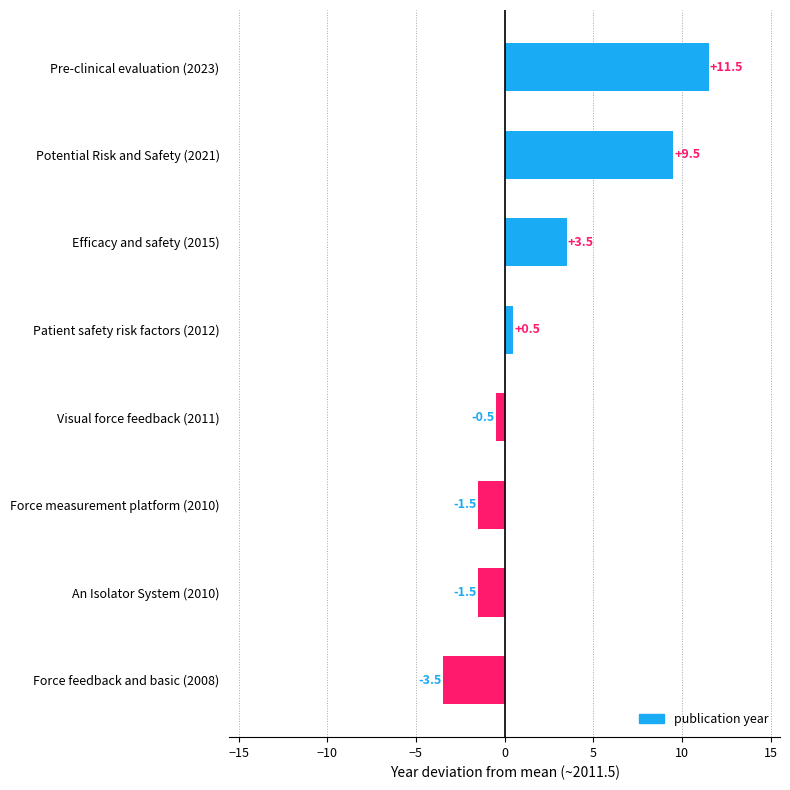

What is the difference between the values at Visual force feedback (2011) and Efficacy and safety (2015)?

4.0